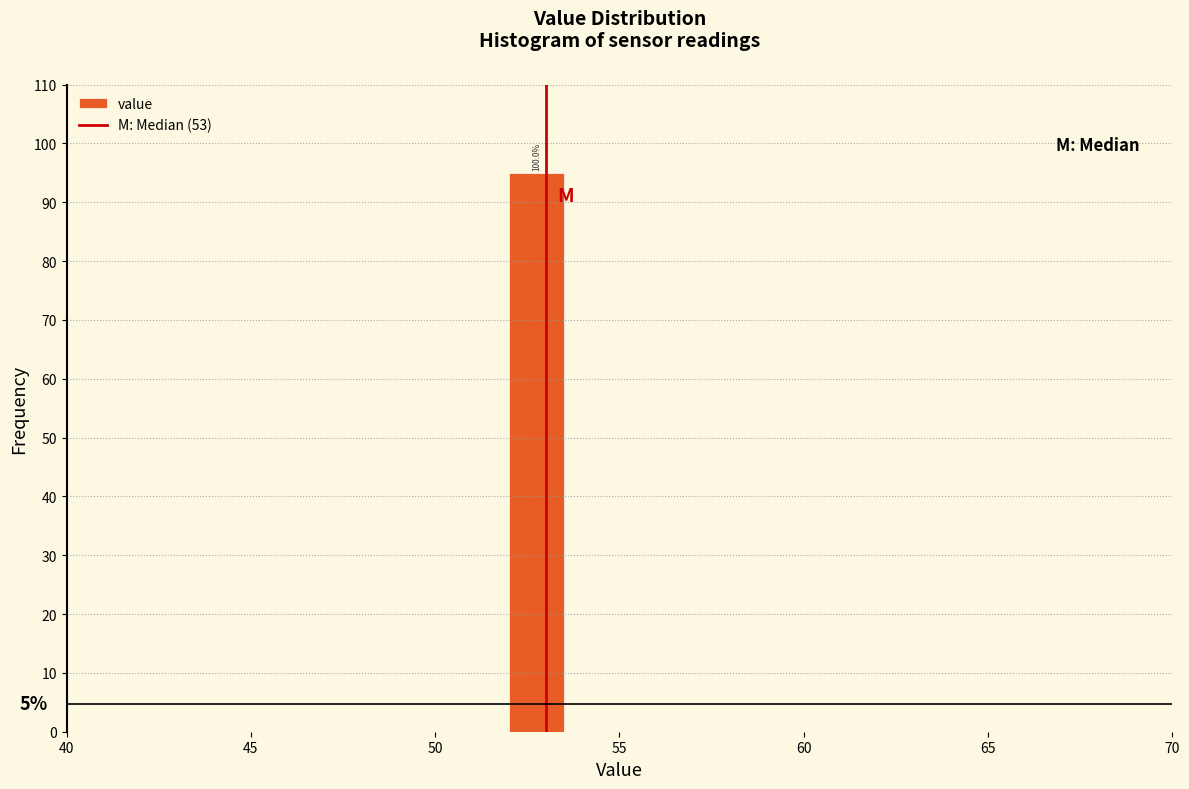

Around what value on the x-axis is the tallest bar? Give the approximate position of its centre, as read against the axis.

53.0